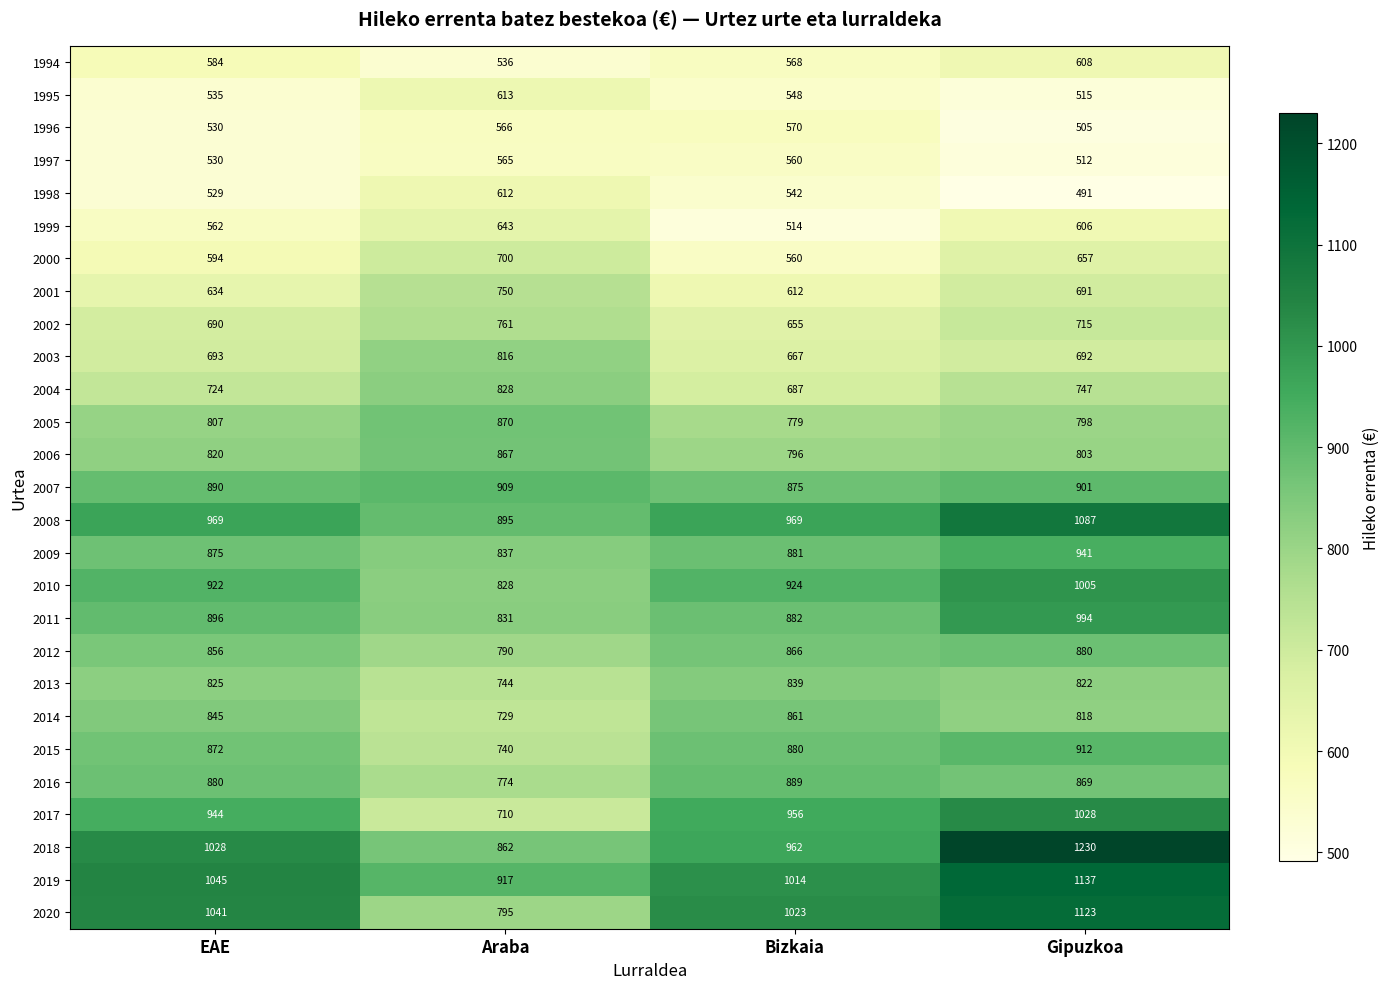

Which series changed the most between Araba and Gipuzkoa?

2018